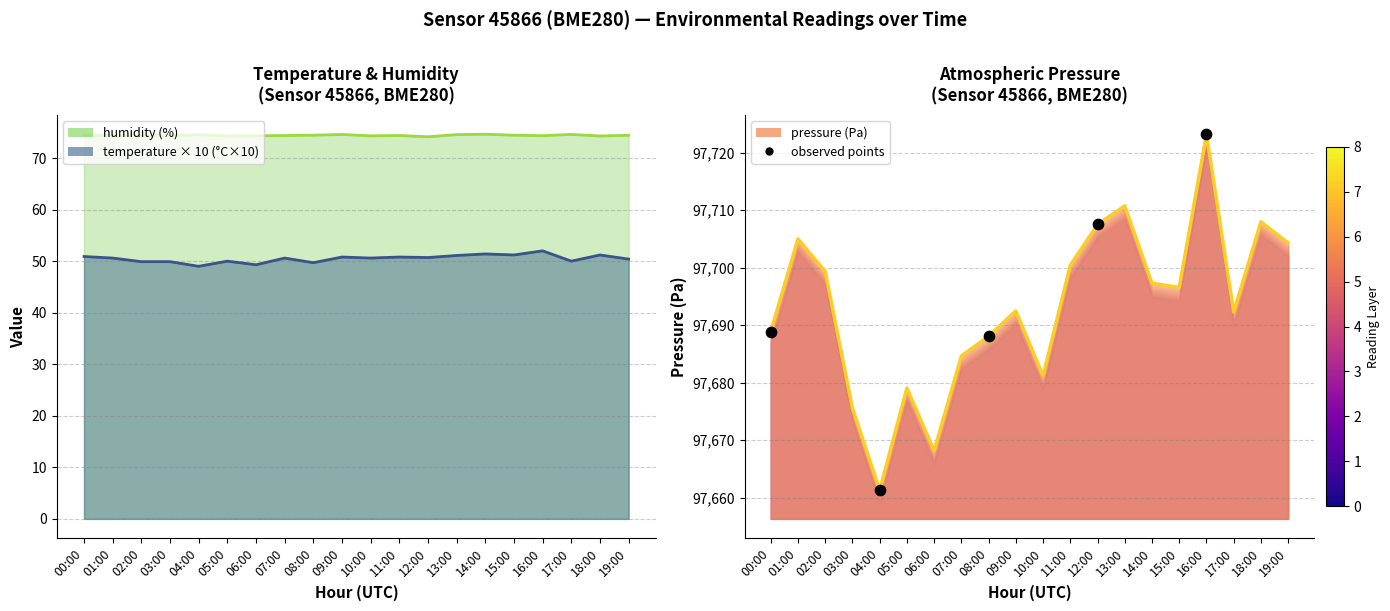

Is the value of pressure_norm at 19:00 greater than the value of temperature at 07:00?

Yes